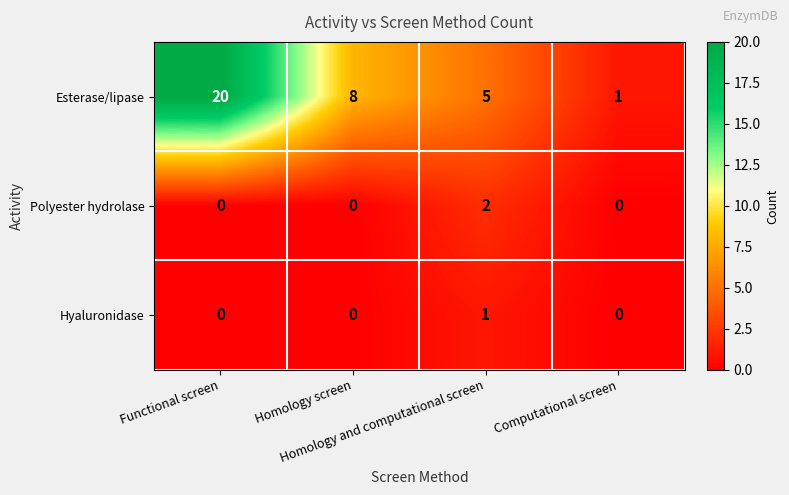

What is the maximum value shown in the chart?

20